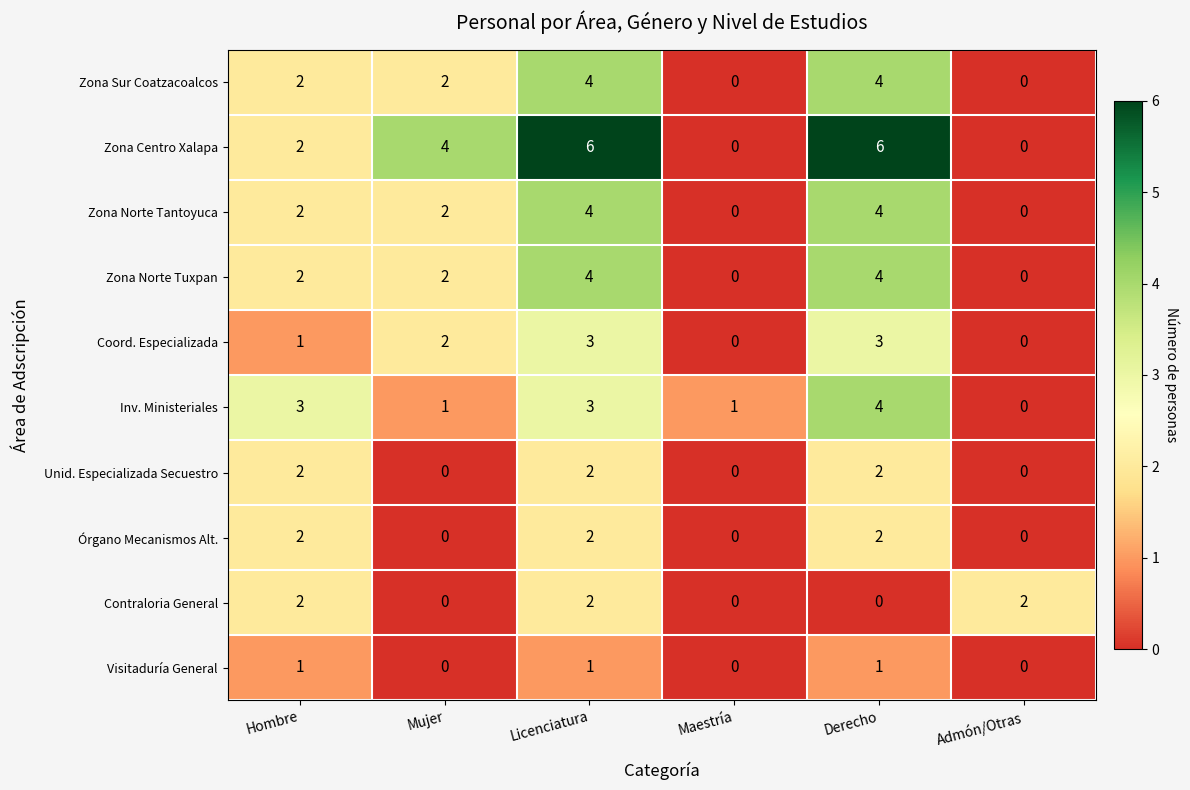

What is the total value across all series at Mujer?

13